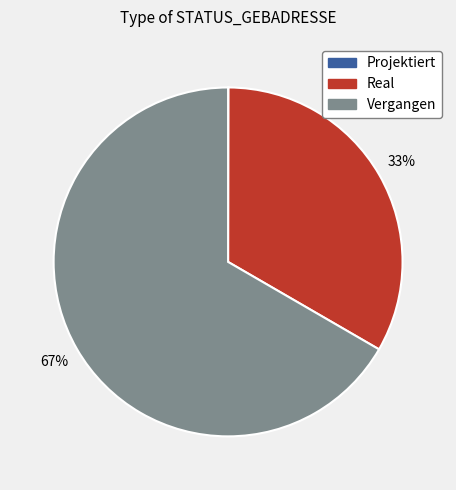

To the nearest percent, what is the combined percentage of Vergangen and Real?

100%